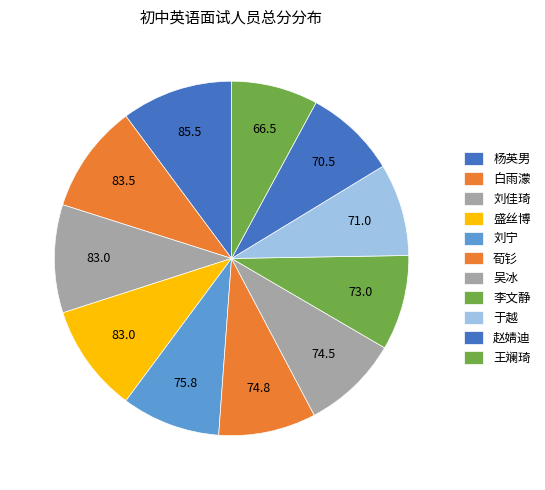

Does any single category account for the majority?

No